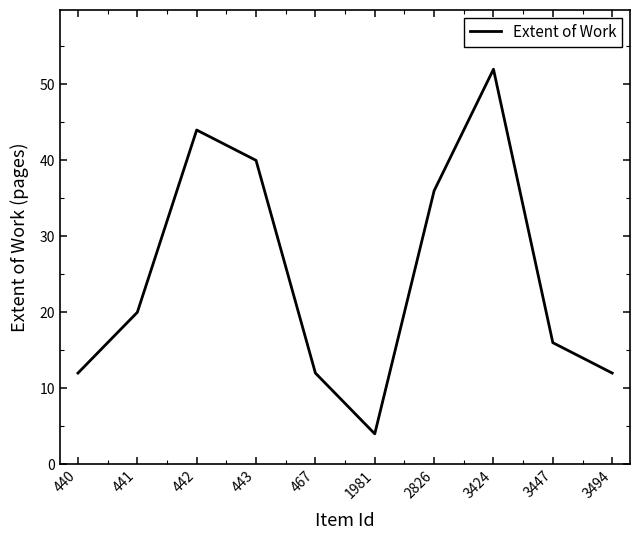

What is the approximate value at 3424, to the nearest 5?

50